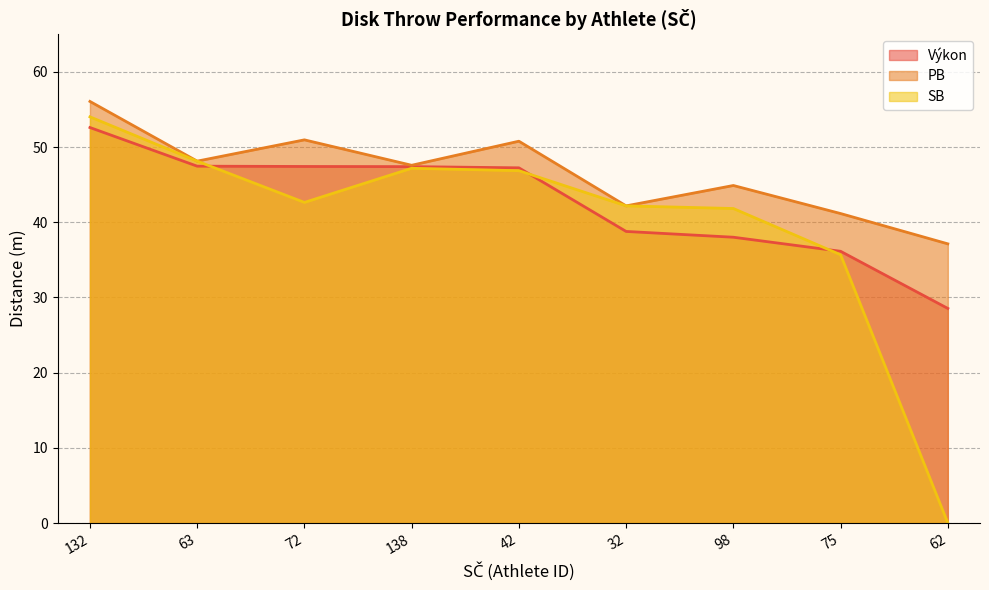

How many values in the Výkon series are below 47?

4